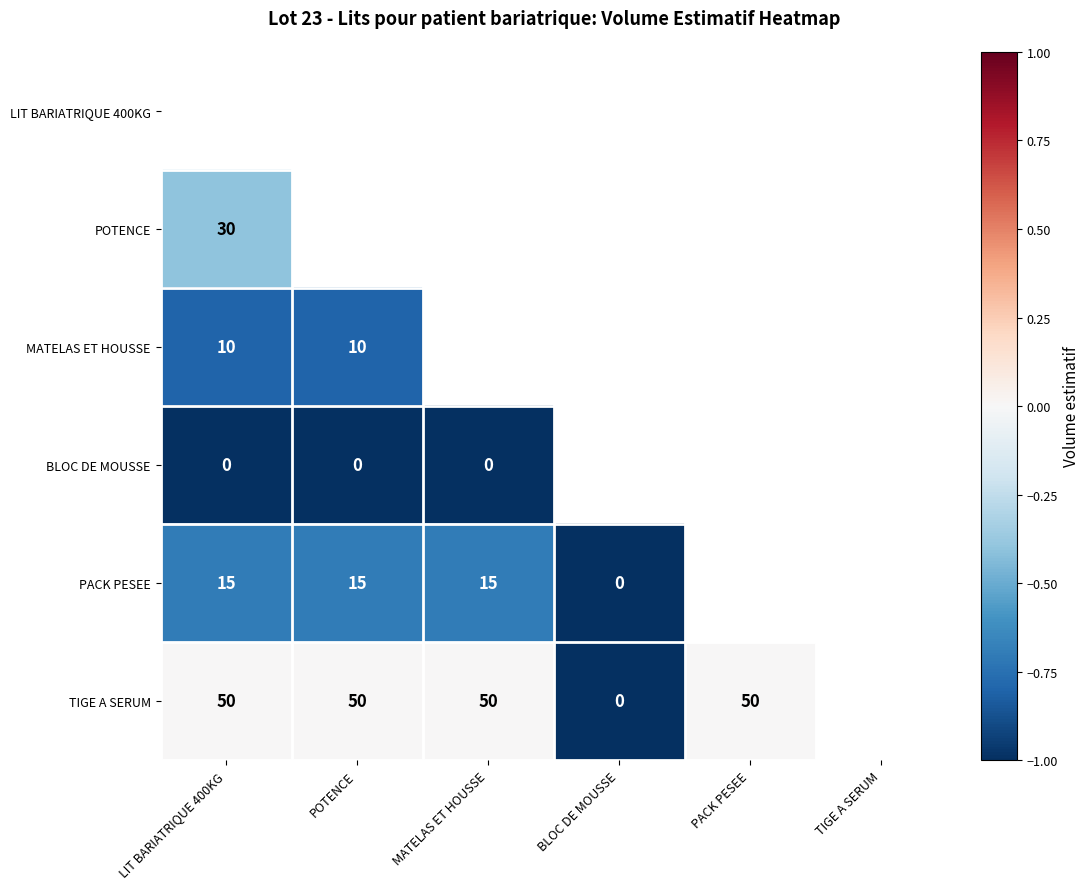

True or false: TIGE A SERUM has a value of 50.0 at MATELAS ET HOUSSE.

True